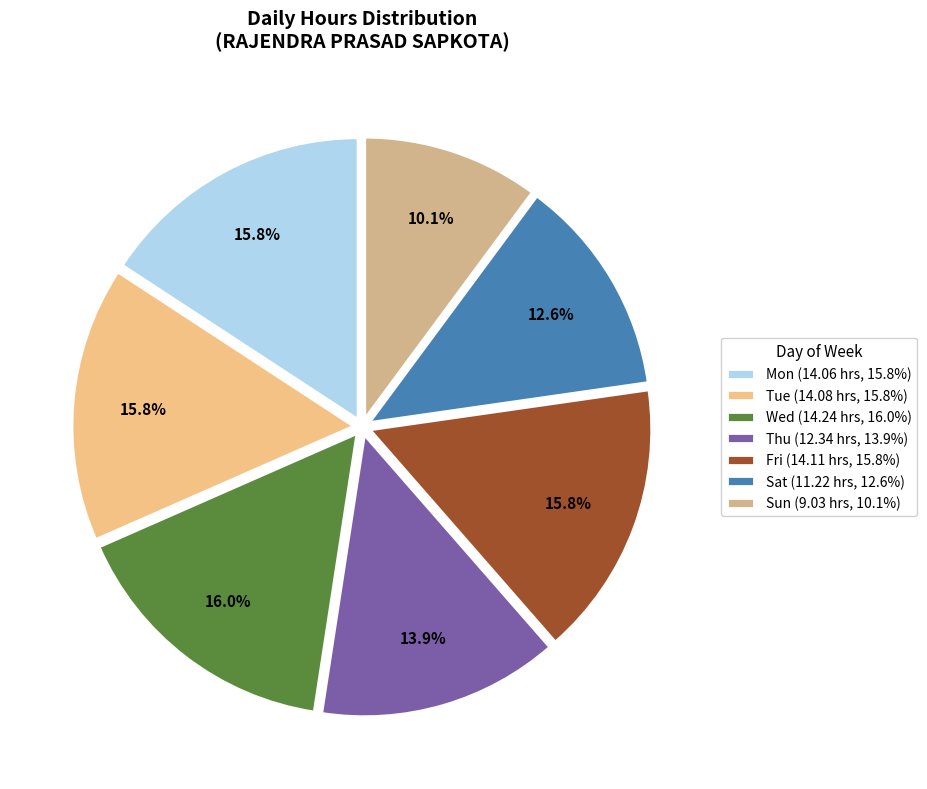

To the nearest percent, what percentage of the pie is Fri?

16%